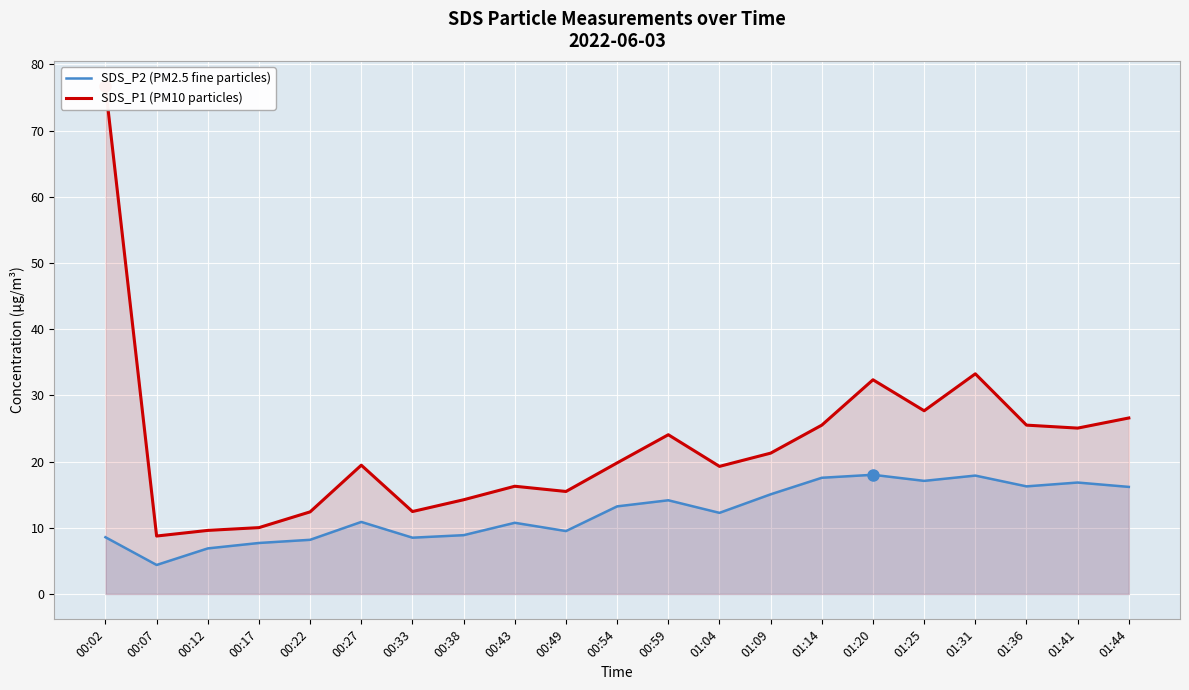

Which series has the largest total across all categories?

SDS_P1 (PM10 particles)